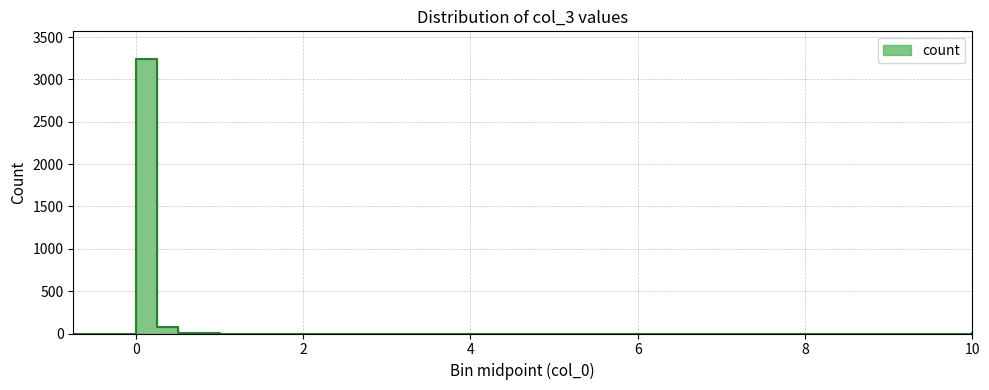

Where is the first local maximum?

[0.0,0.25)